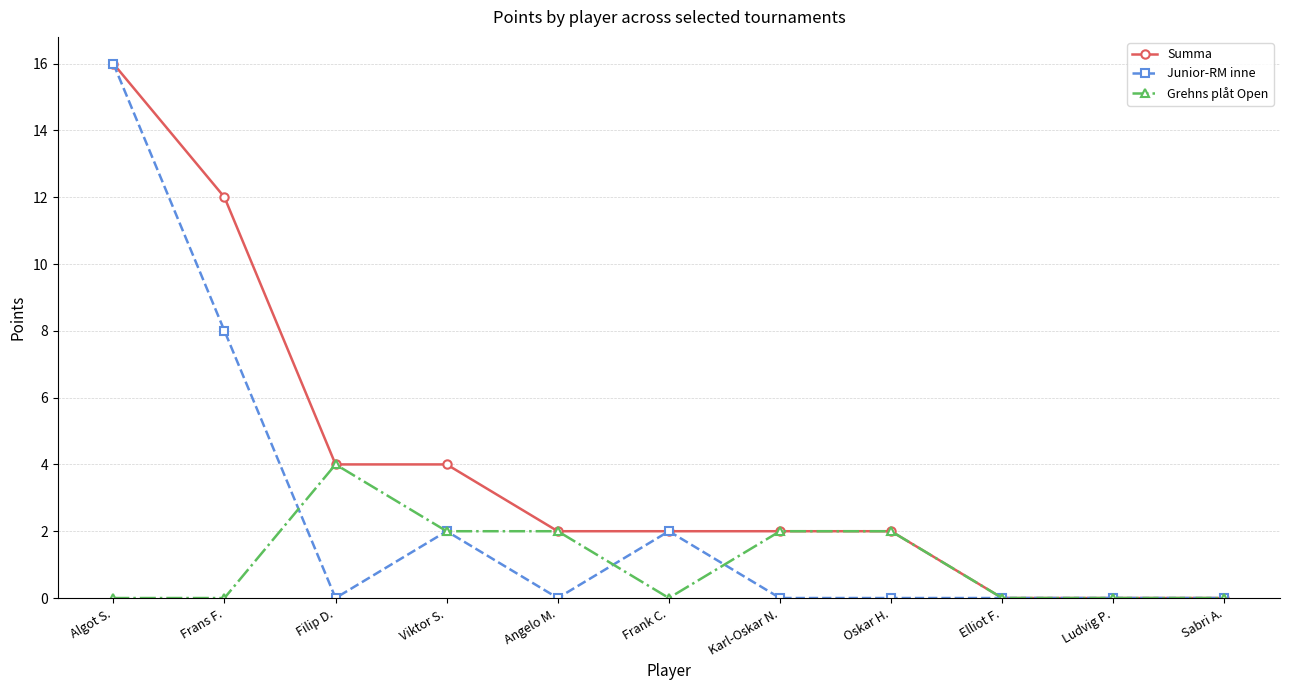

What position from the right is Viktor S.?

8